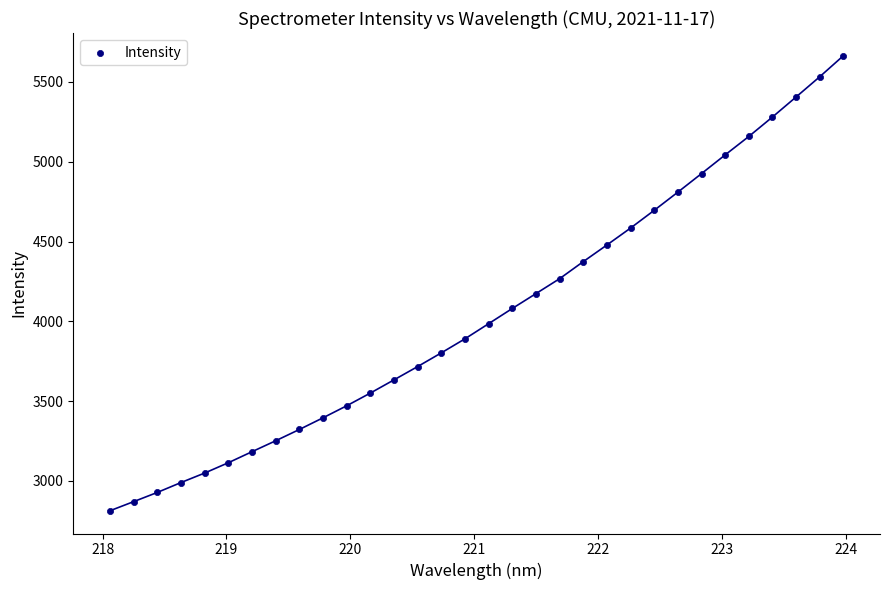

What is the range of X values (max minus min)?

5.9